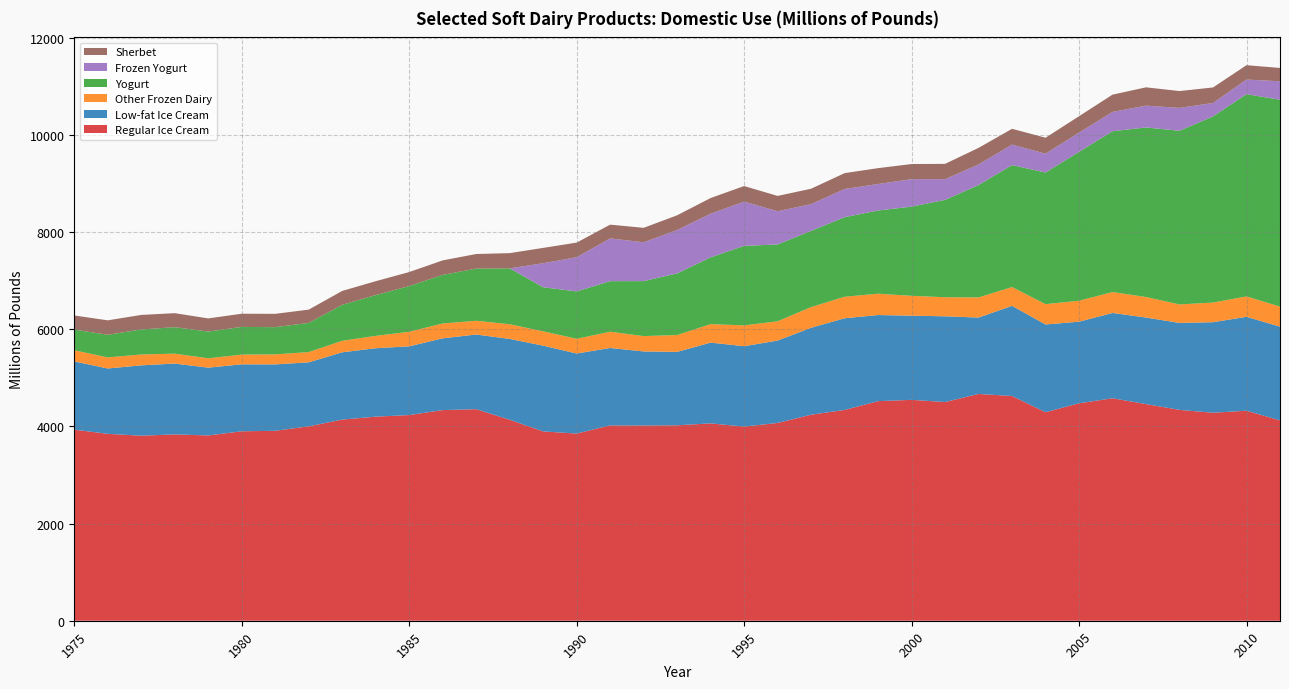

Reading right to left, what are all the values shown in this chart?

Regular Ice Cream: 4123.3	4321.7	4280.4	4338.9	4458.1	4578.2	4474.6	4290.7	4624.6	4666.6	4500.6	4545.3	4518.7	4337.9	4239.4	4069.5	3995.6	4060.9	4021.9	4018.6	4020.0	3851.4	3895.7	4135.5	4353.7	4334.6	4232.2	4199.8	4139.1	4000.3	3908.6	3898.1	3813.2	3834.1	3807.7	3845.8	3931.8
Low-fat Ice Cream: 1928.3	1932.5	1863.0	1789.4	1780.9	1755.3	1679.1	1805.6	1855.0	1571.9	1763.7	1732.4	1771.9	1886.6	1789.4	1695.9	1653.6	1662.1	1510.5	1522.8	1592.8	1647.3	1764.7	1663.6	1536.1	1476.9	1414.7	1407.7	1384.7	1317.1	1366.3	1378.2	1394.7	1458.0	1447.9	1345.1	1404.3
Other Frozen Dairy: 412.3	419.1	404.5	380.4	422.6	430.4	431.2	418.5	386.8	414.5	392.7	408.5	439.3	442.8	425.6	396.8	428.3	380.5	346.8	315.6	334.8	303.5	294.6	302.2	282.6	305.6	299.1	254.5	236.6	210.9	206.1	200.3	192.5	203.8	223.6	228.0	229.4
Yogurt: 4257.5	4162.5	3830.0	3573.1	3489.2	3309.5	3063.7	2708.3	2510.4	2312.4	2003.3	1834.8	1712.3	1636.1	1568.5	1581.6	1636.4	1374.4	1268.3	1131.6	1040.1	974.3	907.9	1150.0	1074.0	1000.0	940.0	840.0	740.0	600.0	560.0	570.0	550.0	545.0	515.0	465.0	425.0
Frozen Yogurt: 379.4	300.6	276.2	471.6	449.0	396.9	395.9	387.0	421.7	423.9	426.1	565.8	544.7	581.1	550.1	683.2	910.8	898.0	893.0	798.8	879.8	703.6	493.8	0.0	0.0	0.0	0.0	0.0	0.0	0.0	0.0	0.0	0.0	0.0	0.0	0.0	0.0
Sherbet: 274.6	295.8	319.8	346.3	376.6	355.8	337.5	329.1	324.2	341.4	315.2	311.0	326.7	326.2	316.8	314.8	320.3	322.7	302.7	297.5	283.3	300.9	315.5	313.1	300.0	298.1	289.2	284.9	286.4	273.5	274.4	271.1	270.7	288.2	298.7	297.5	291.3